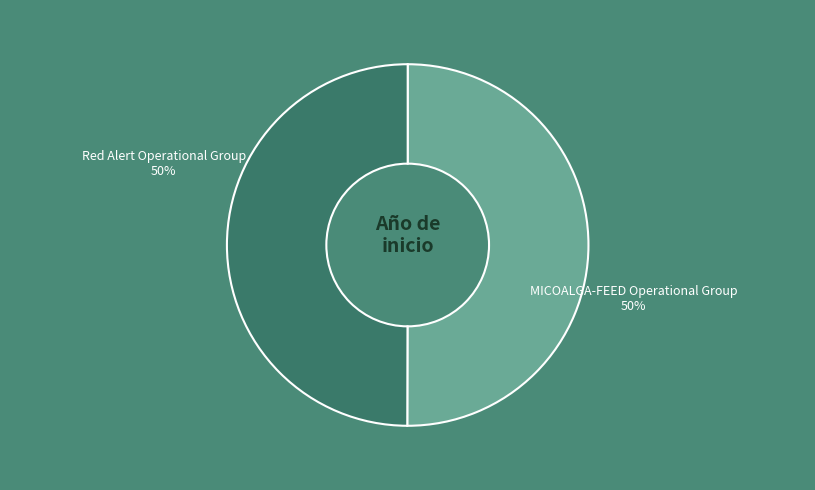

Count the number of slices in the pie.

2